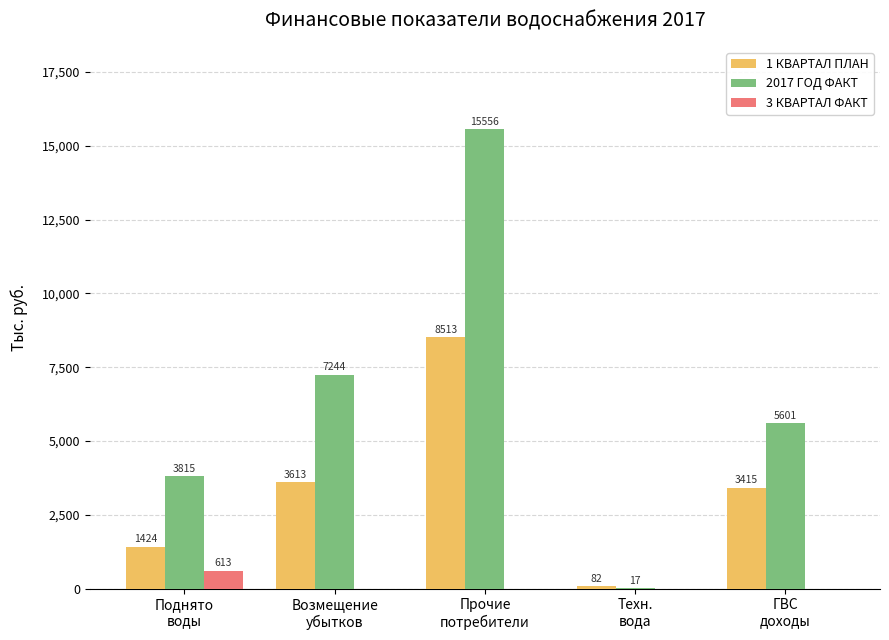

What is the maximum value for 2017 ГОД ФАКТ?

15556.2